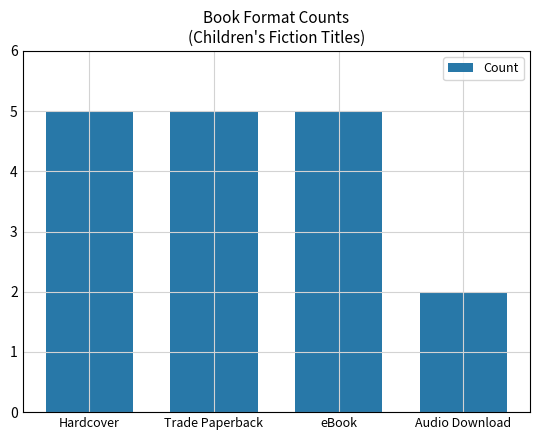

Read the value at Hardcover.

5